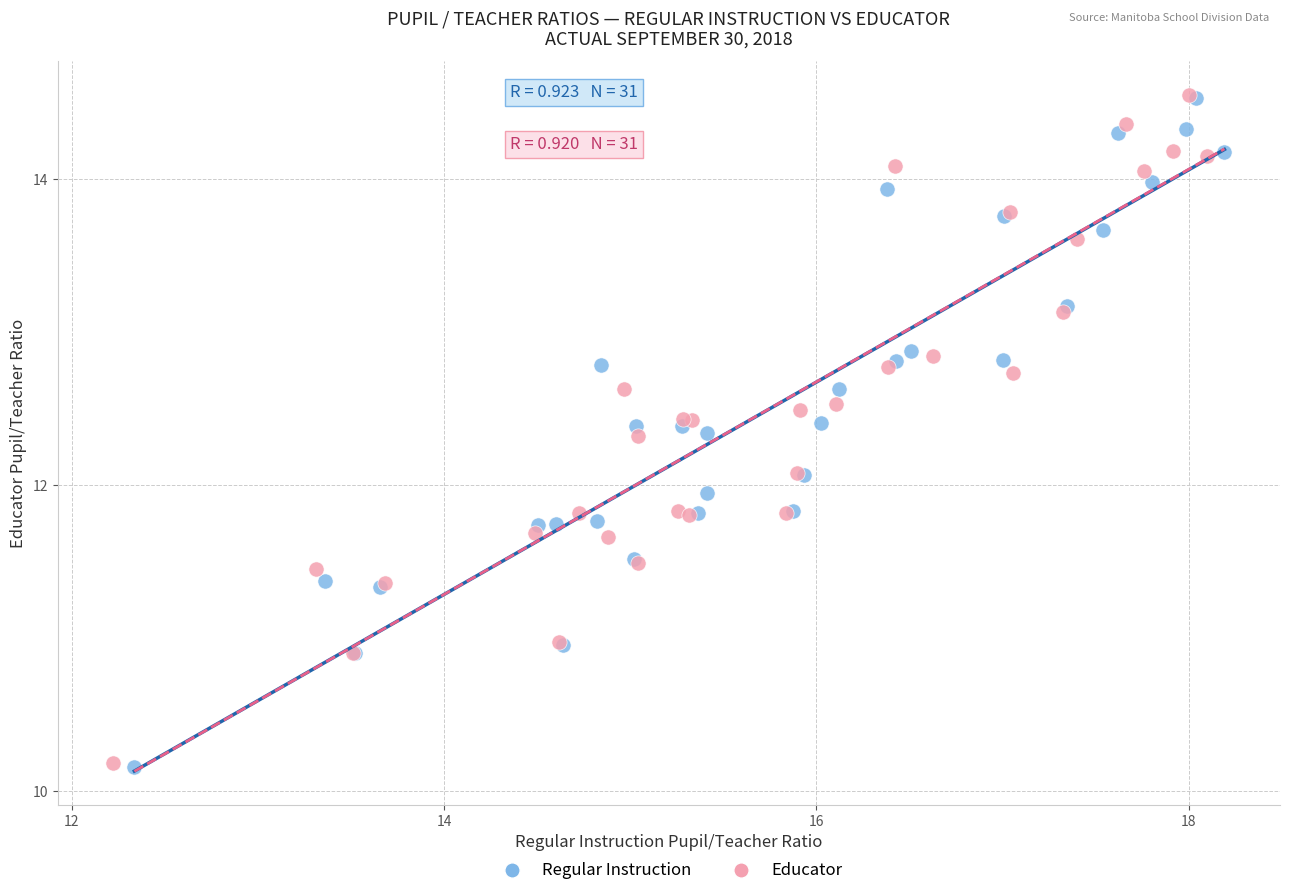

Which series has the largest Y range (max minus min)?

Regular Instruction